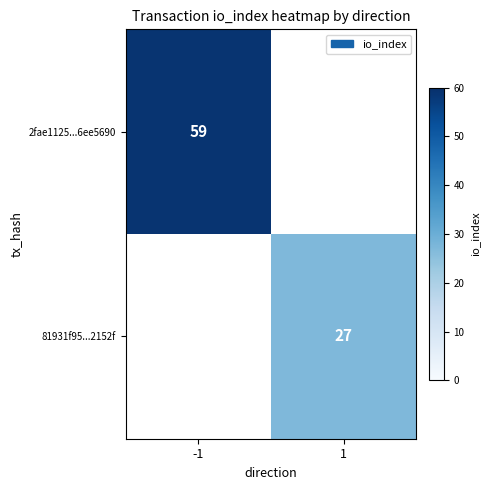

What is the smallest value displayed?

27.0